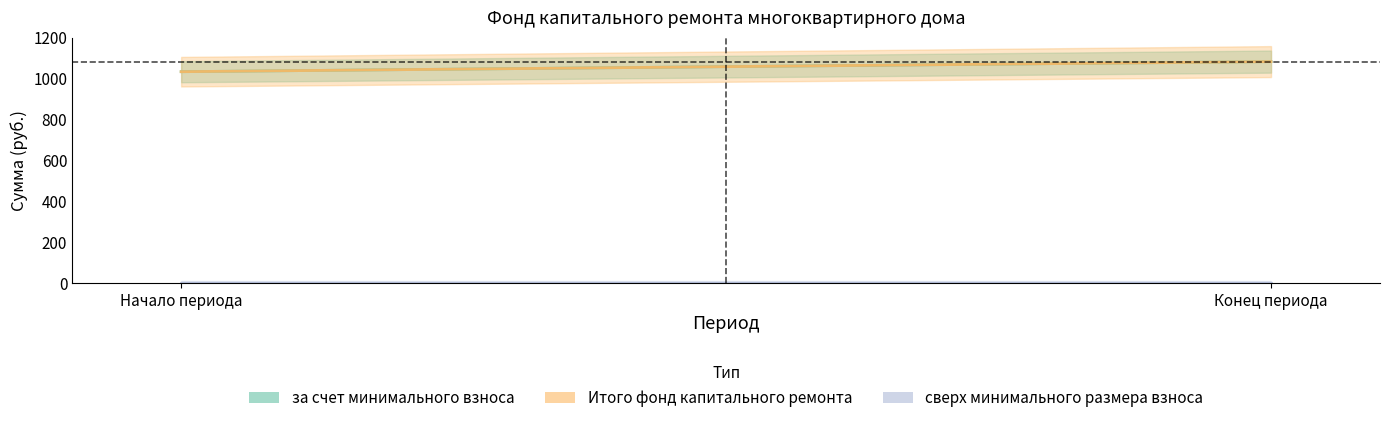

How many lines are shown in the chart?

3